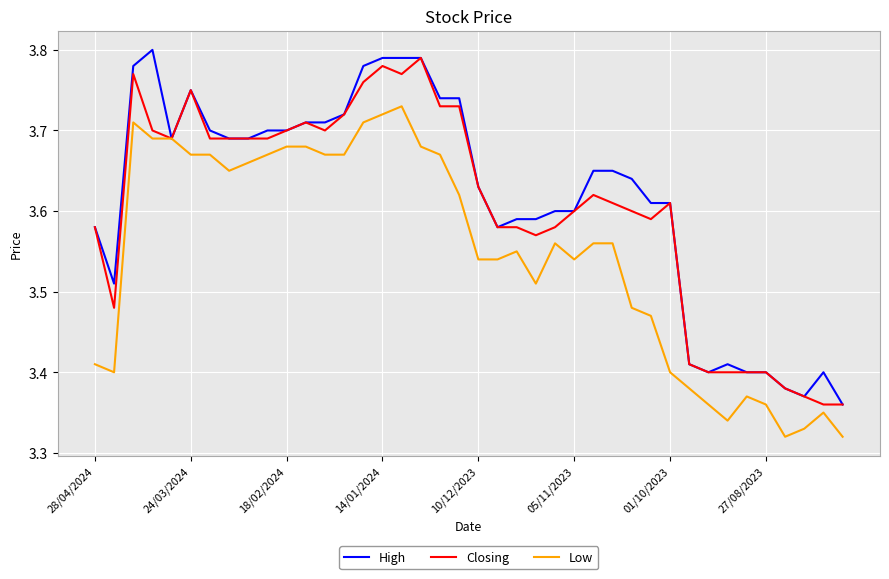

Rank the series by their average value, from highest to lowest.

High, Closing, Low